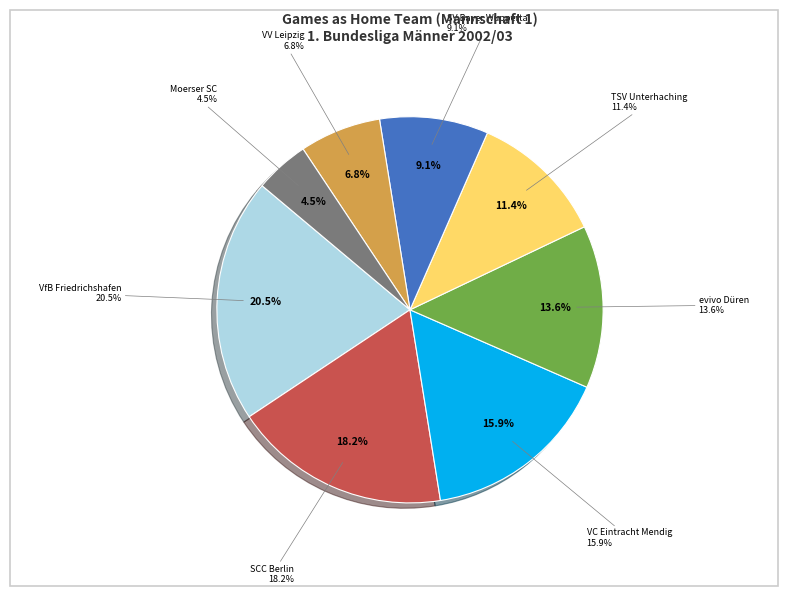

What is the total percentage of SCC Berlin and Moerser SC?

22.7%